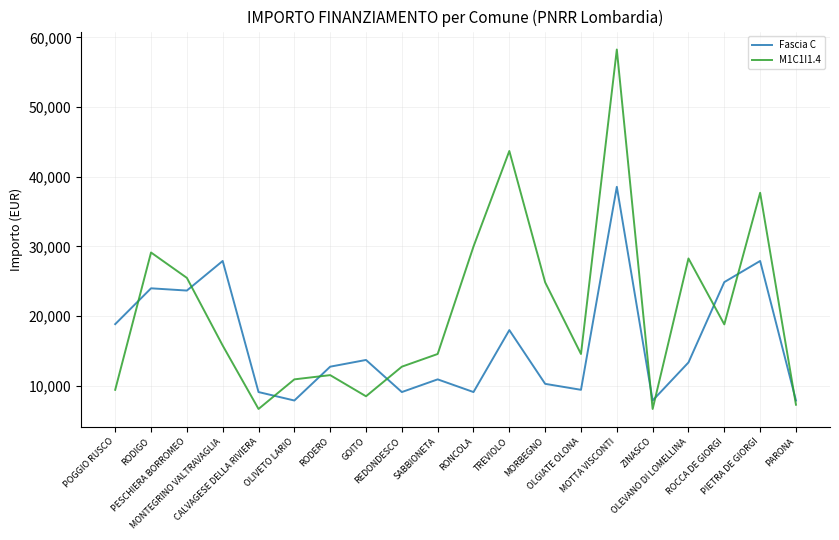

Which series has the largest range (max minus min)?

M1C1I1.4